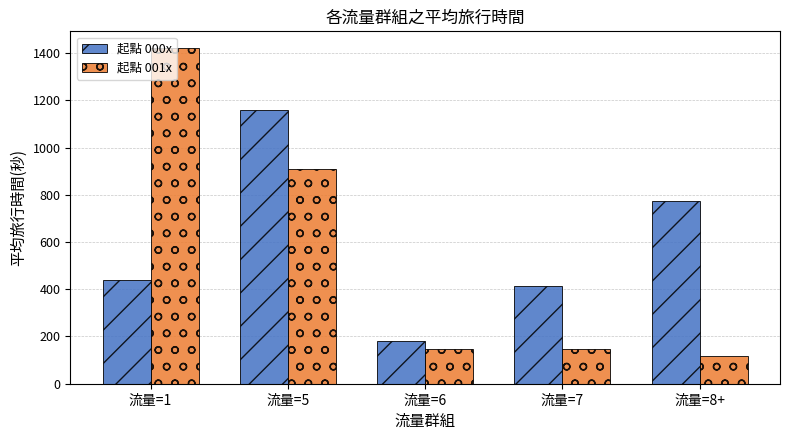

What is the sum of the 起點 001x values at 流量=7 and 流量=1?

1568.8